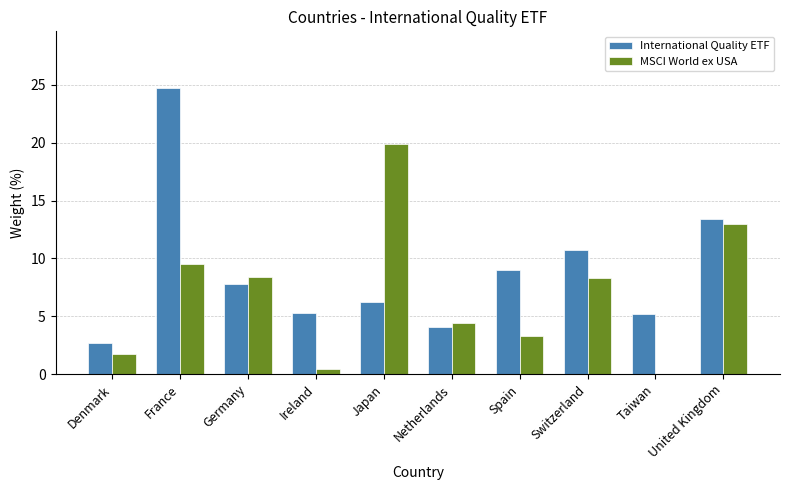

How many data points in MSCI World ex USA are above 8?

5